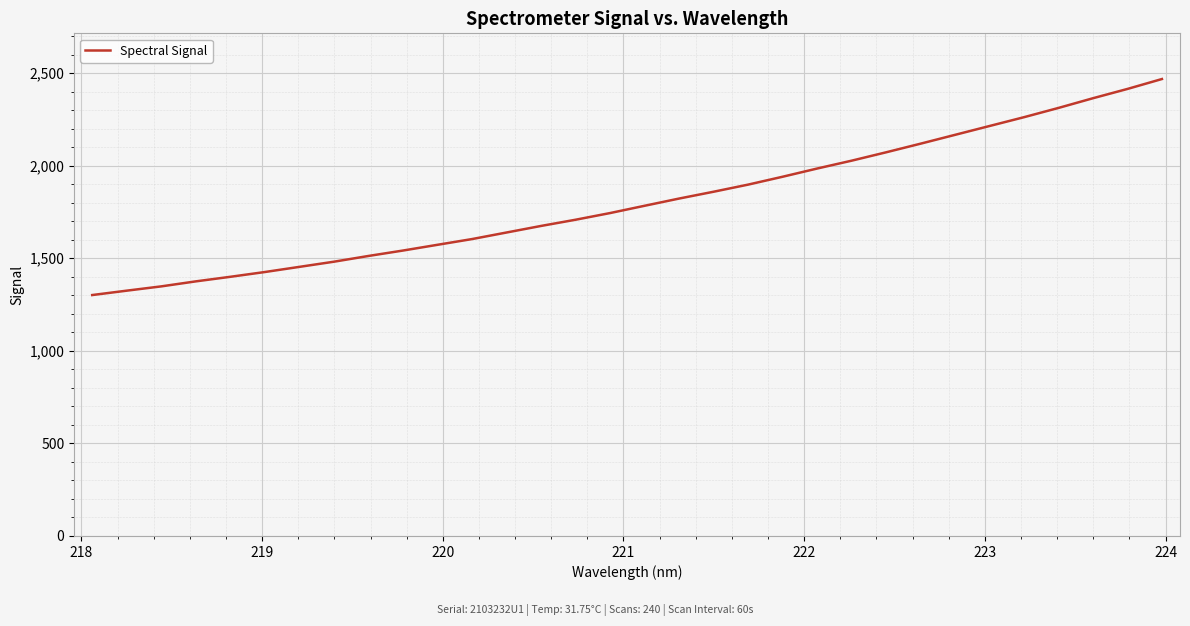

What is the smallest value displayed?

1301.3